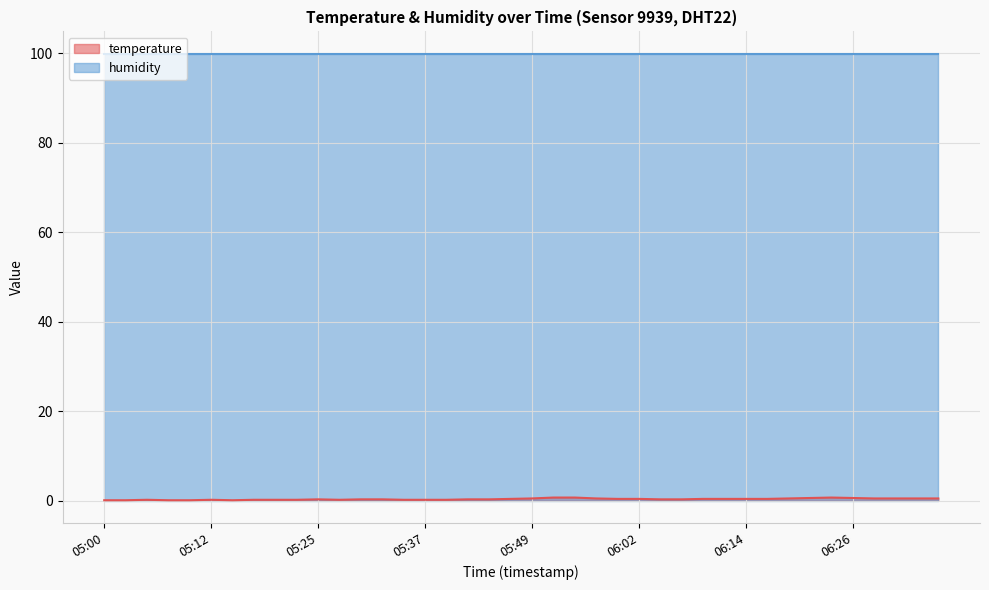

What is the maximum value shown in the chart?

99.9